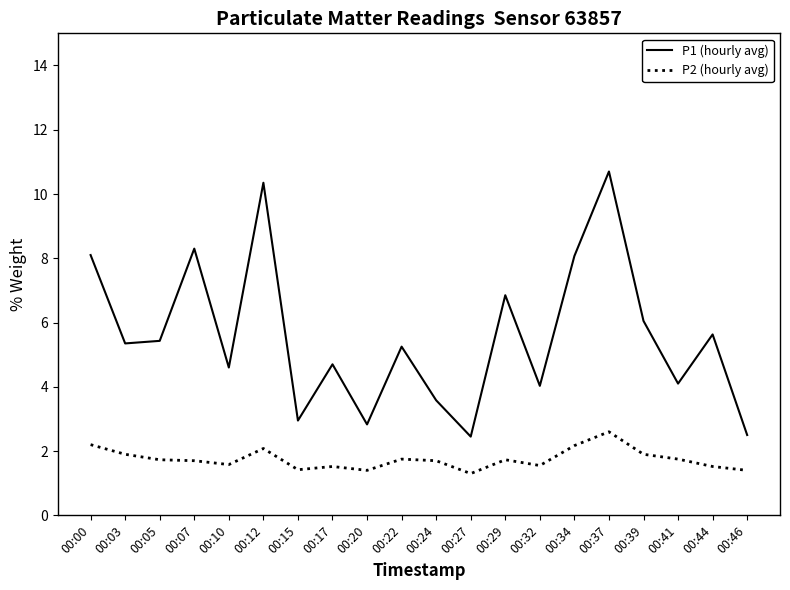

The value of P1 (hourly avg) at 00:27 is 2.5. True or false?

True